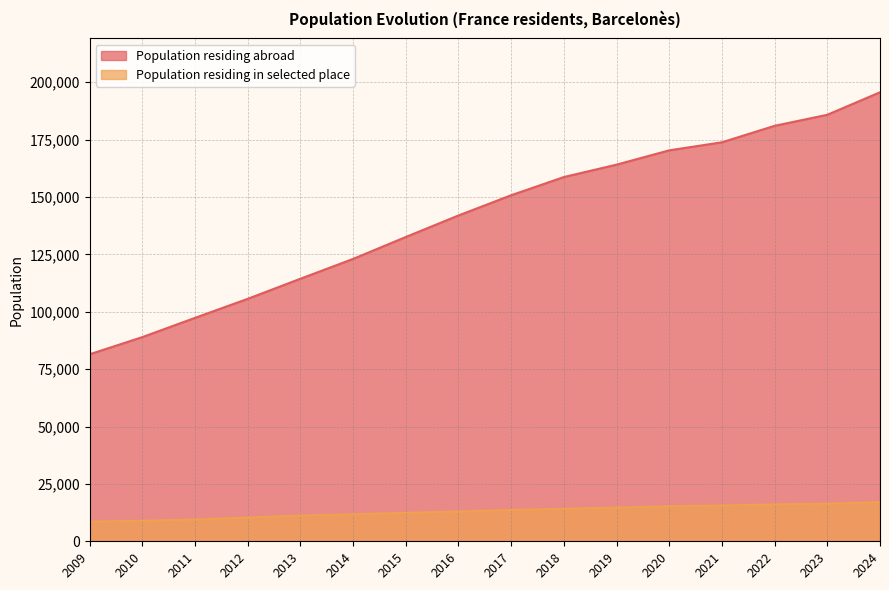

What is the difference between the highest and lowest values at 2019?

149459